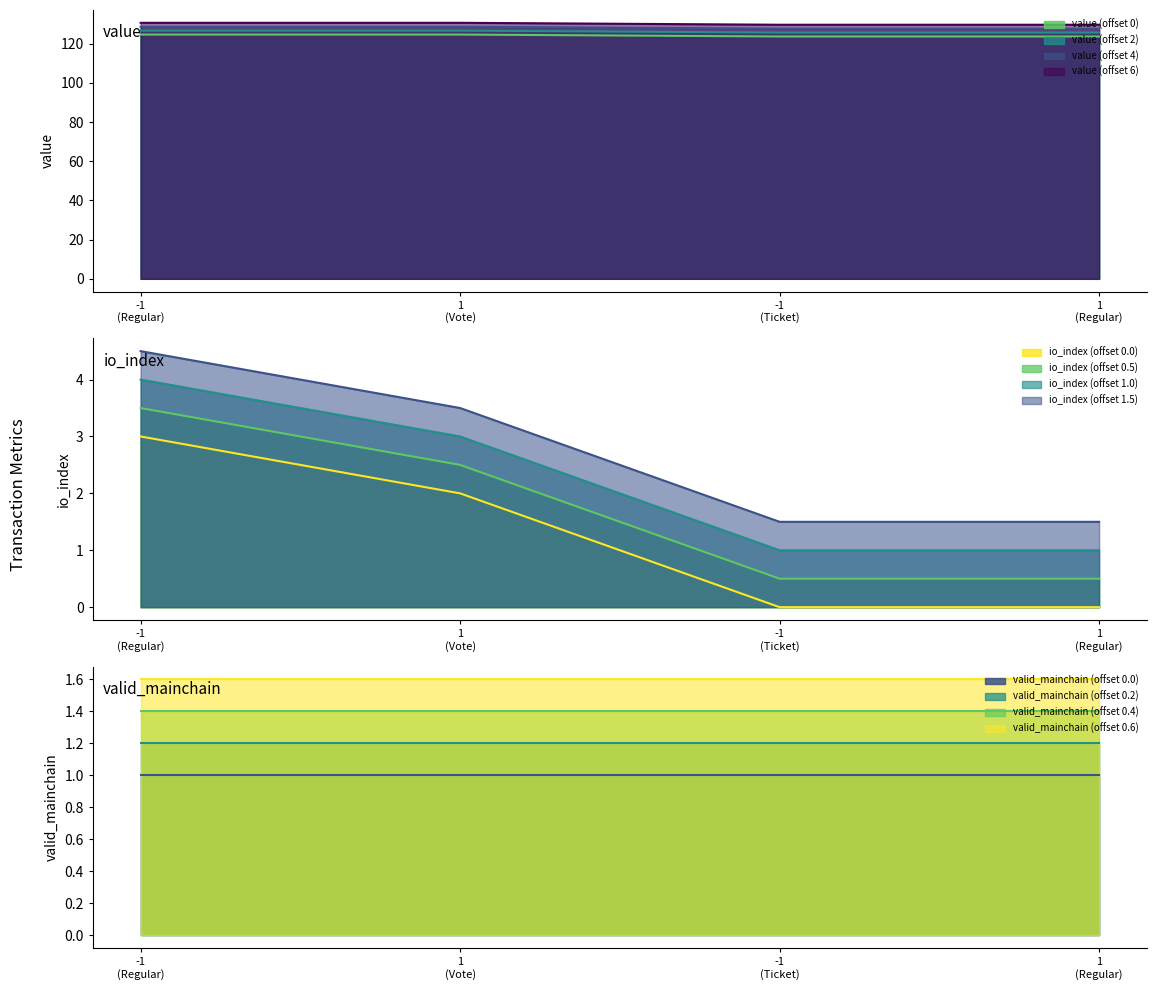

True or false: value and io_index intersect in this chart.

False